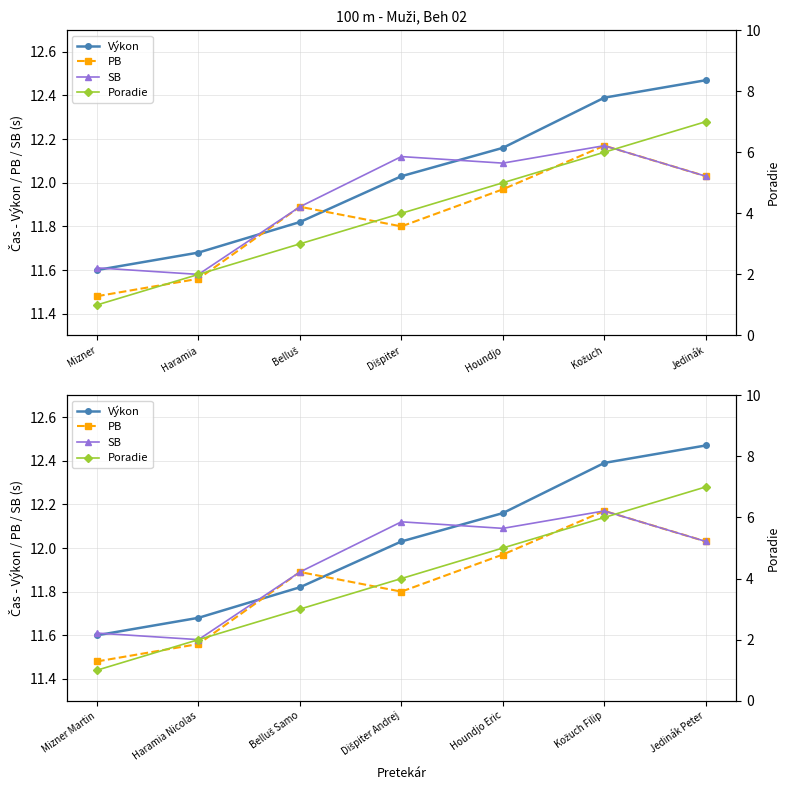

Read the PB value at Haramia Nicolas.

11.6